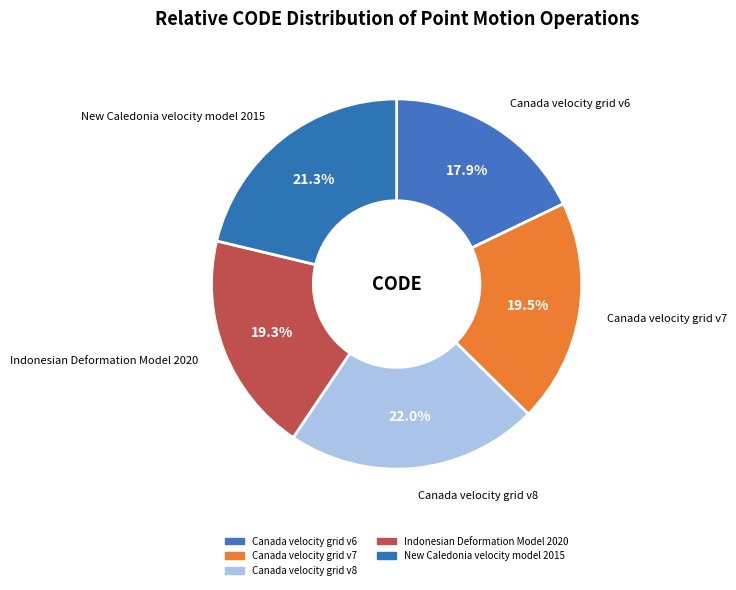

To the nearest percent, what portion does New Caledonia velocity model 2015 represent?

21%